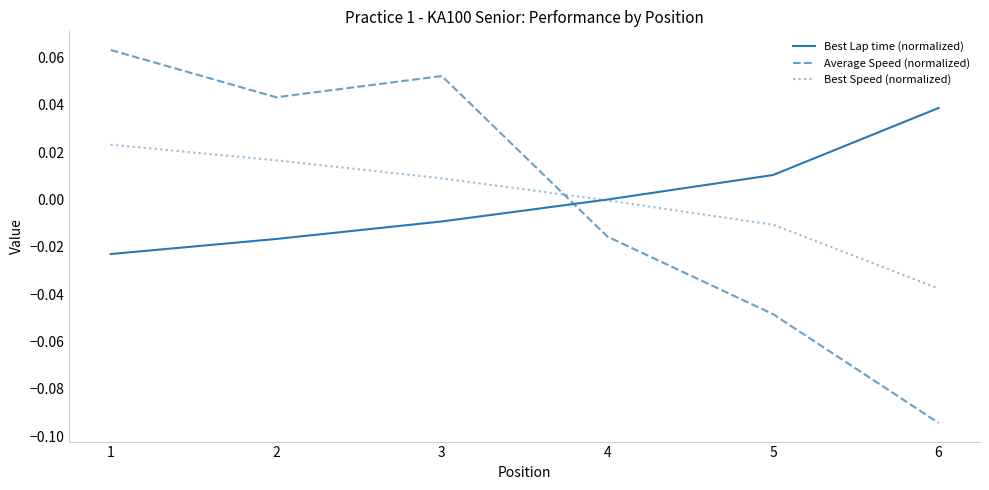

Between 4 and 5, which series saw the biggest shift?

Average Speed (normalized)